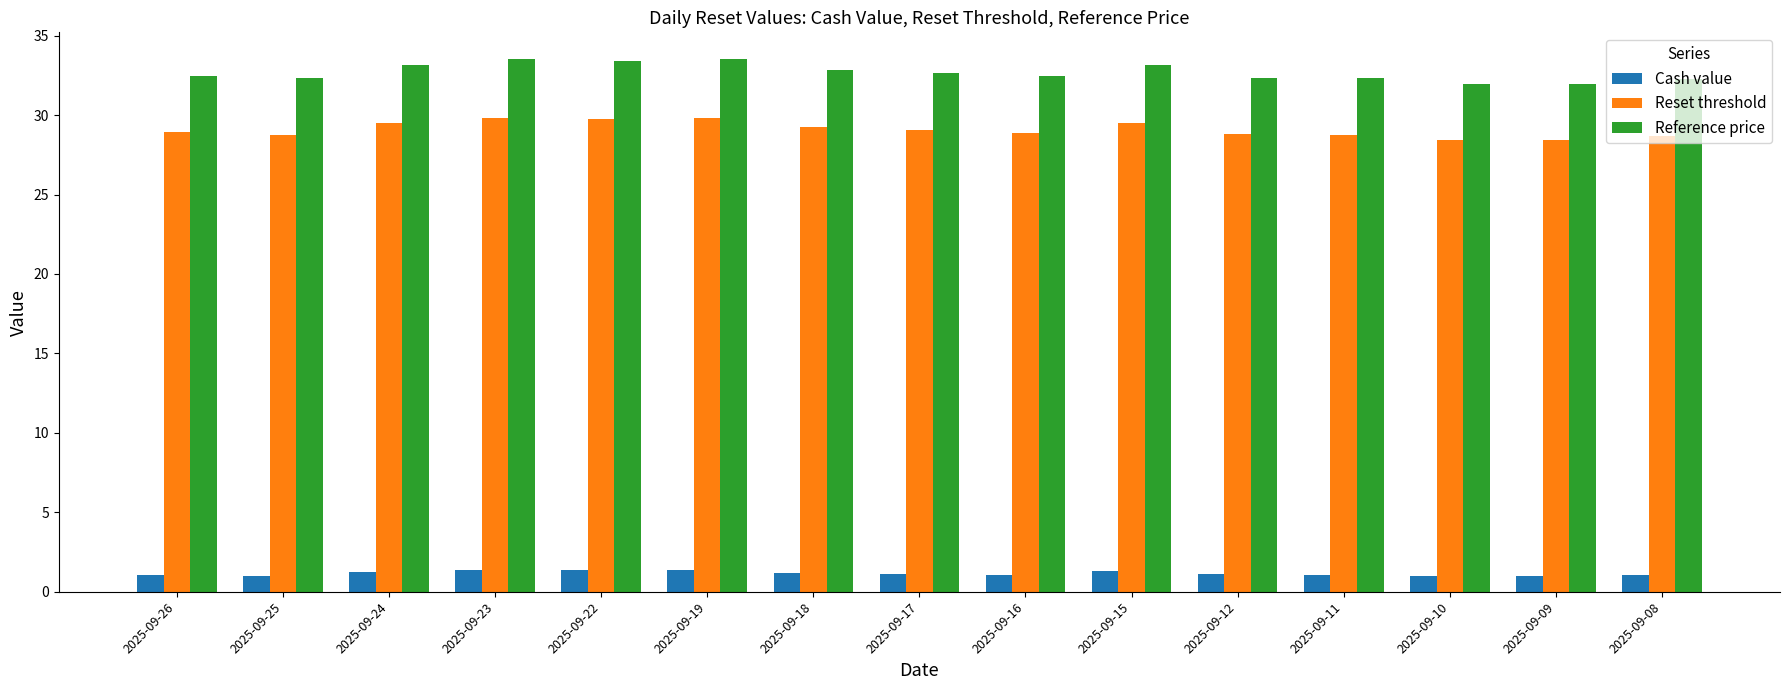

What is the value of the Reset threshold bar at the 5th from the left?

29.7